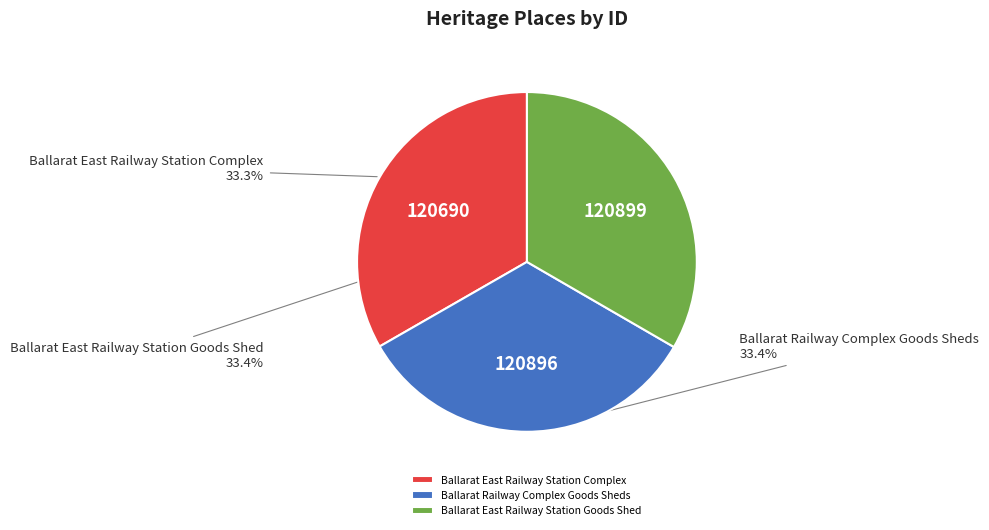

Is there a majority slice in this chart?

No